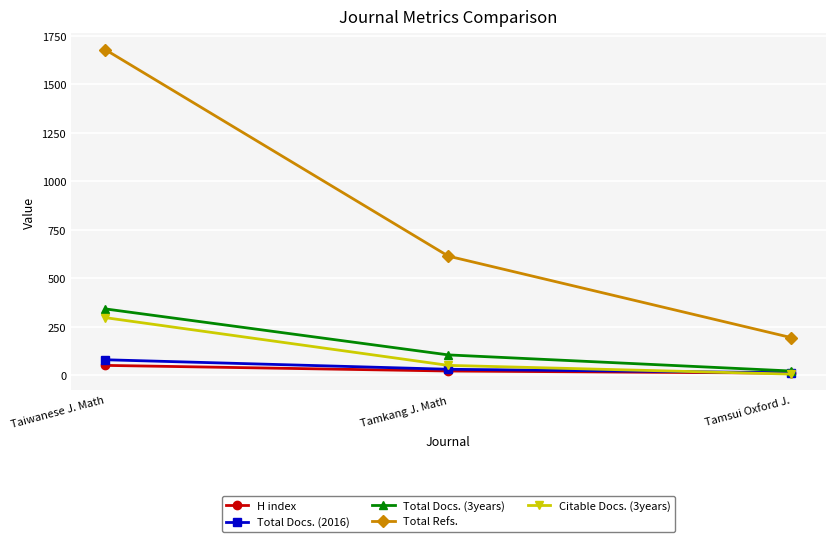

Reading left to right, extract all data points from this chart.

H index: 52	23	12
Total Docs. (2016): 81	32	14
Total Docs. (3years): 343	106	23
Total Refs.: 1679	615	195
Citable Docs. (3years): 298	52	7